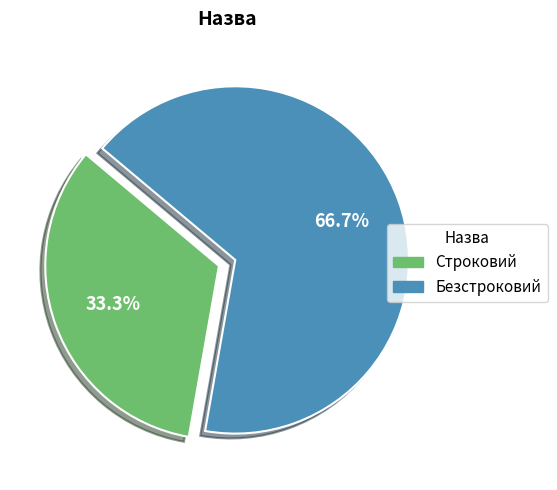

Rank the categories by value from lowest to highest.

Строковий, Безстроковий